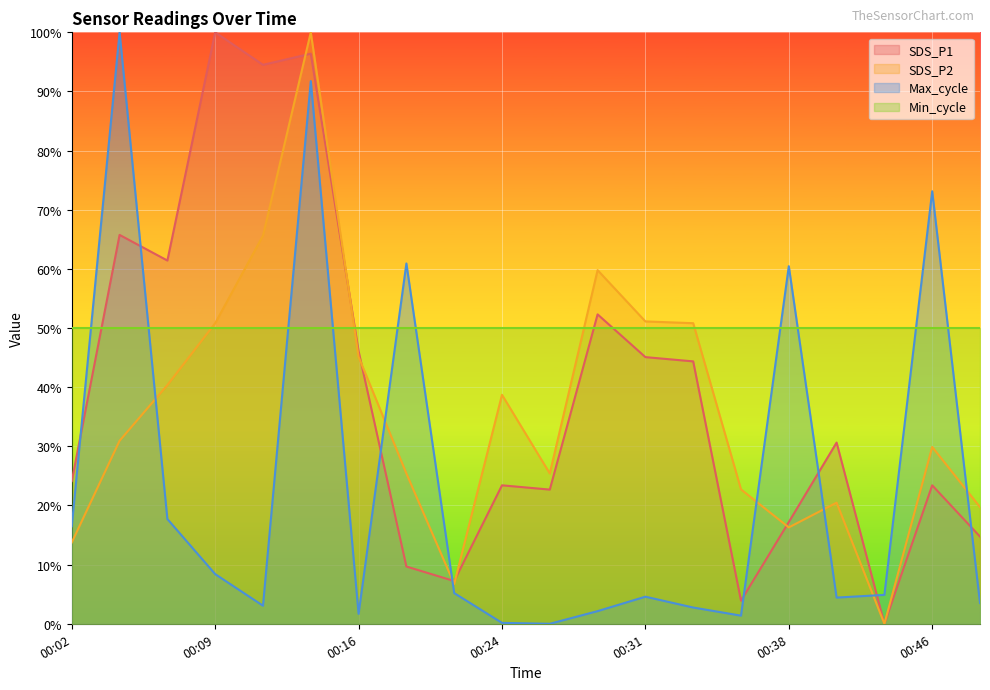

What is the difference between the SDS_P2 values at 00:41 and 00:46?

9.4